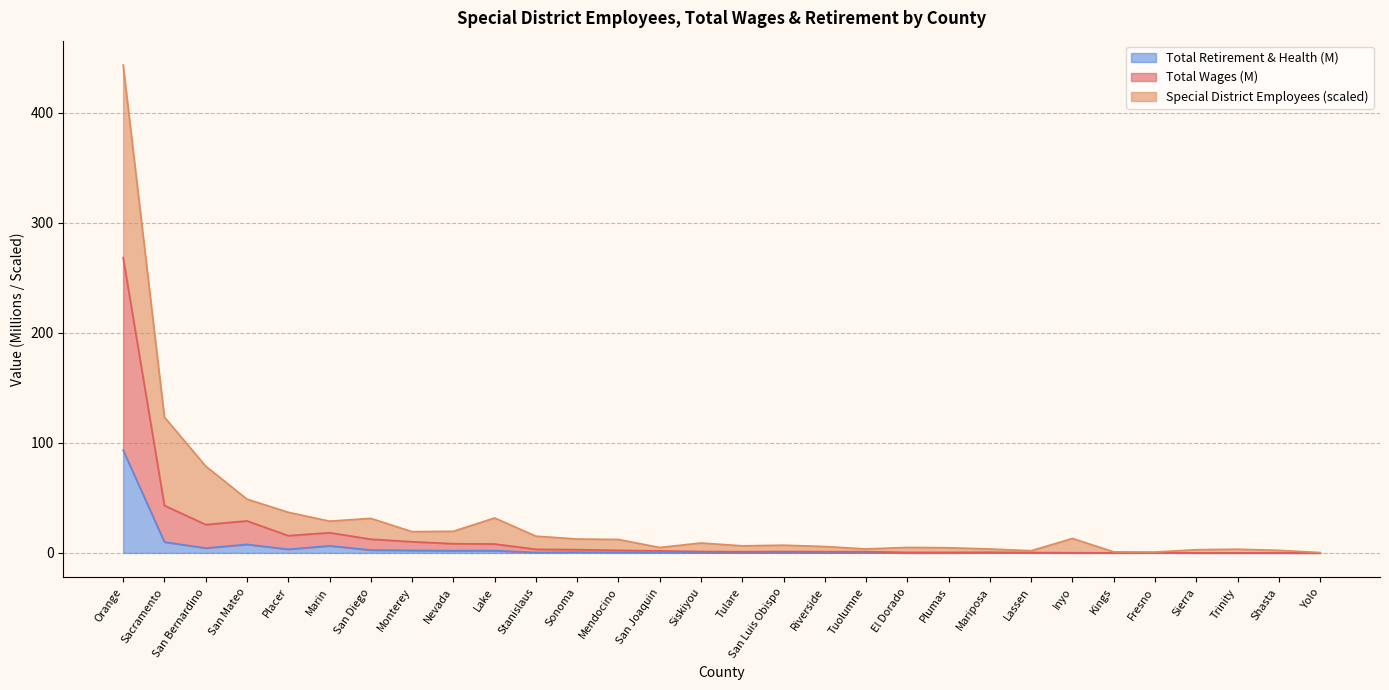

What is the difference between the highest and lowest values at Monterey?

17.0